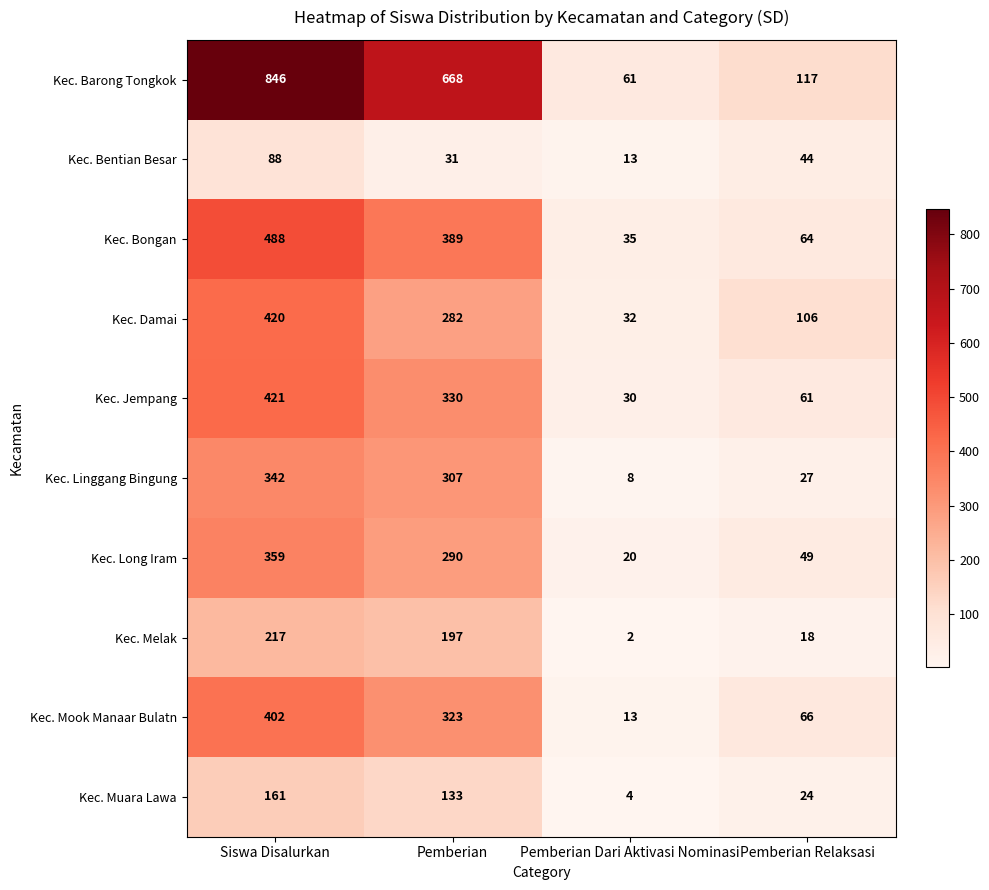

Which series has the largest range (max minus min)?

Kec. Barong Tongkok